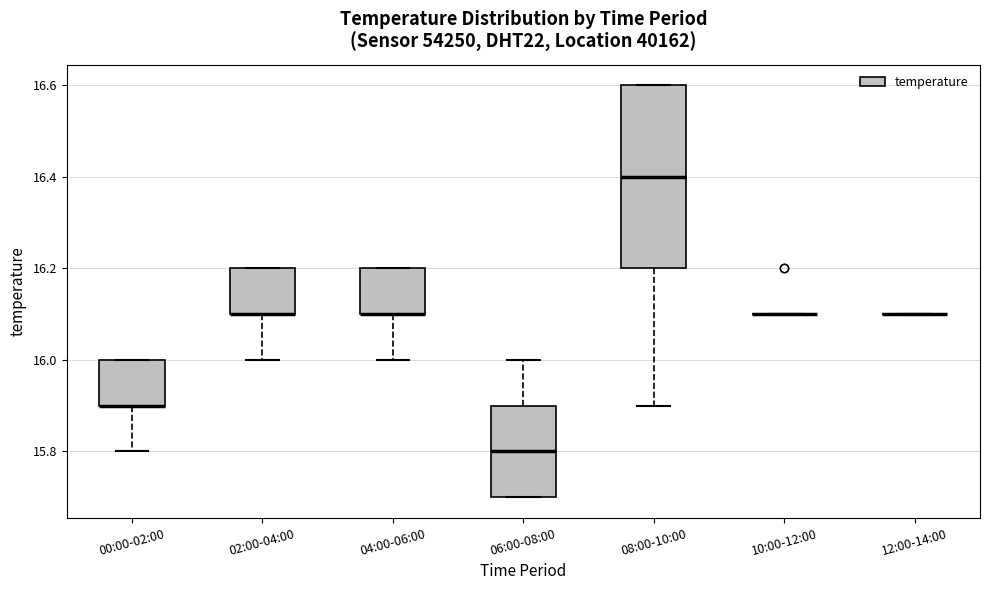

Which box is the tallest, from its lower edge to its upper edge?

08:00-10:00